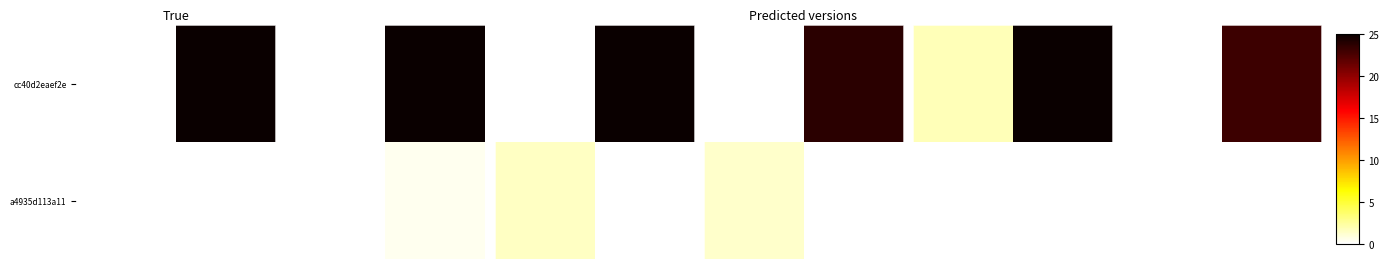

Which series has the largest total across all categories?

row_0